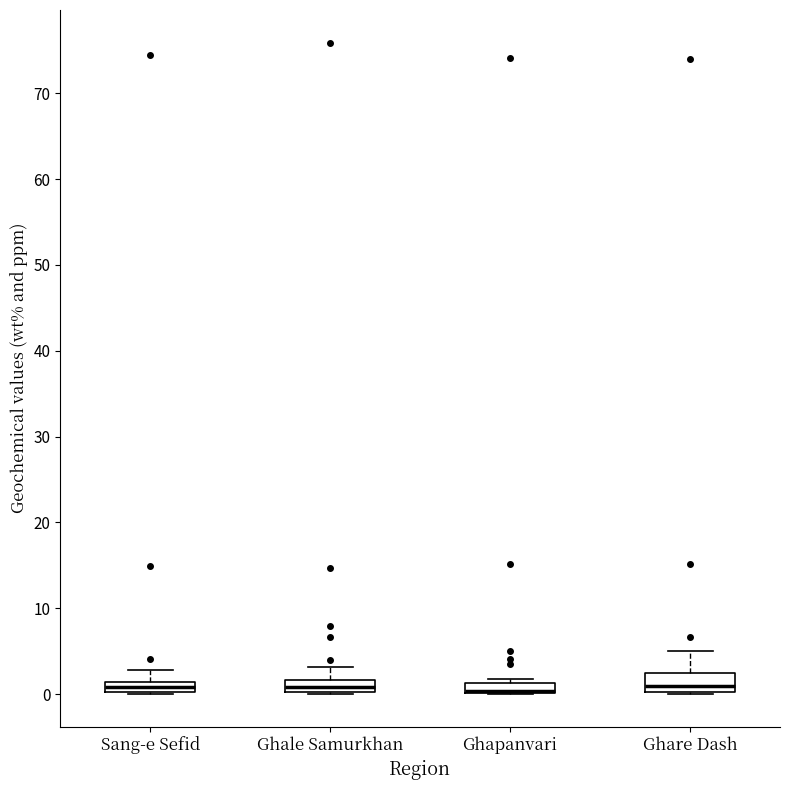

Where does the median line of the box for Ghare Dash sit on the y-axis? The values are not printed on the chart, so give them approximately, as read against the axis.

1